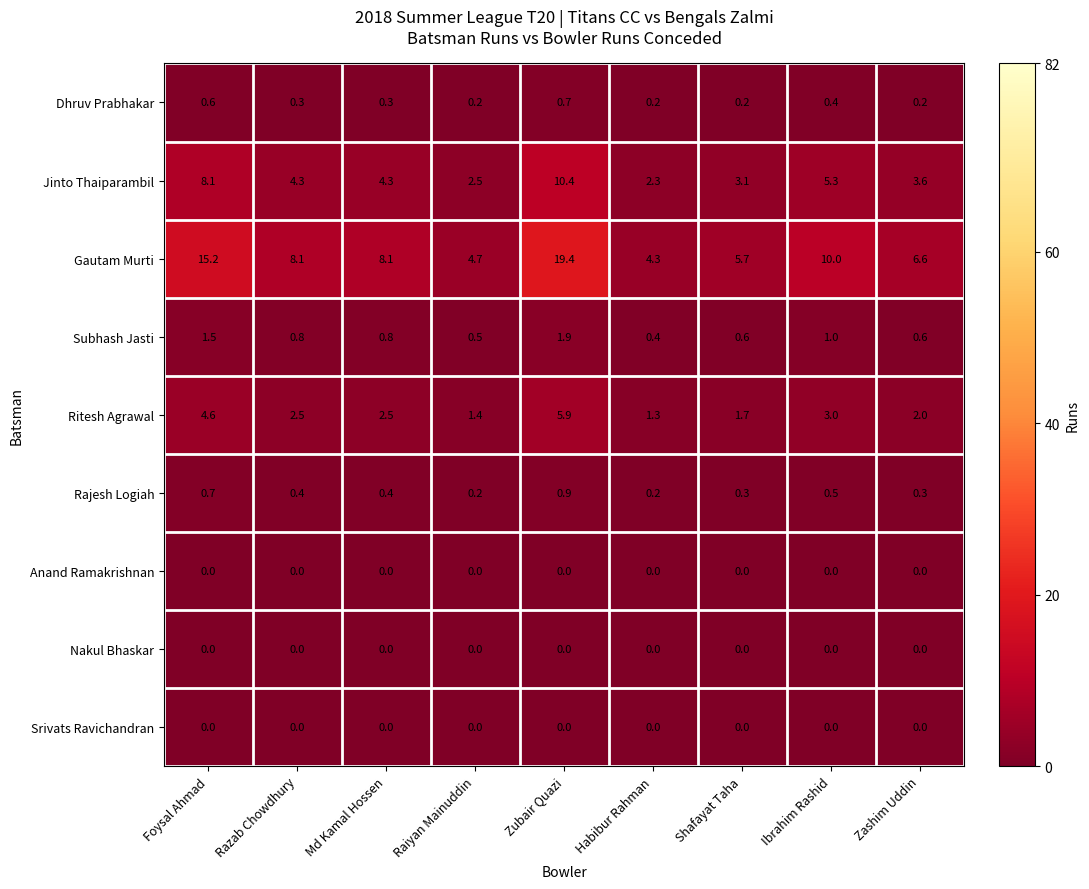

How many data points in Jinto Thaiparambil are above 4?

5